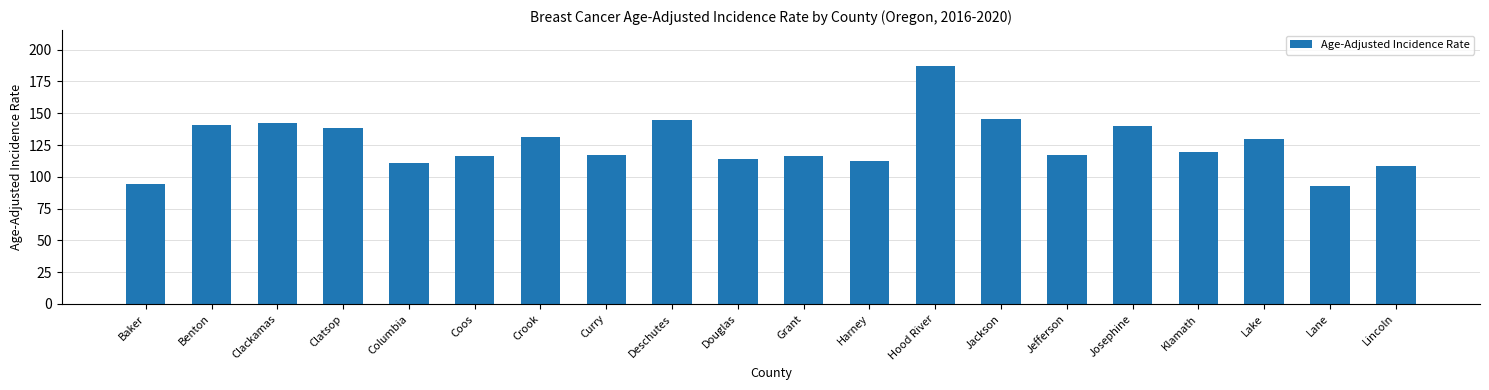

What is the sum of all values?

2518.1